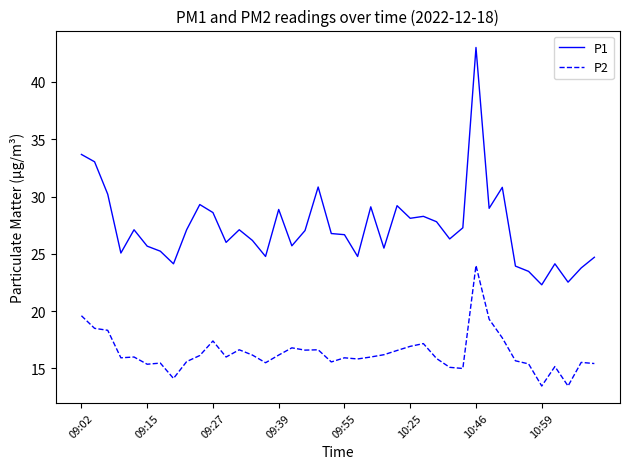

True or false: P2 has more than 0 points higher than both neighbors.

True